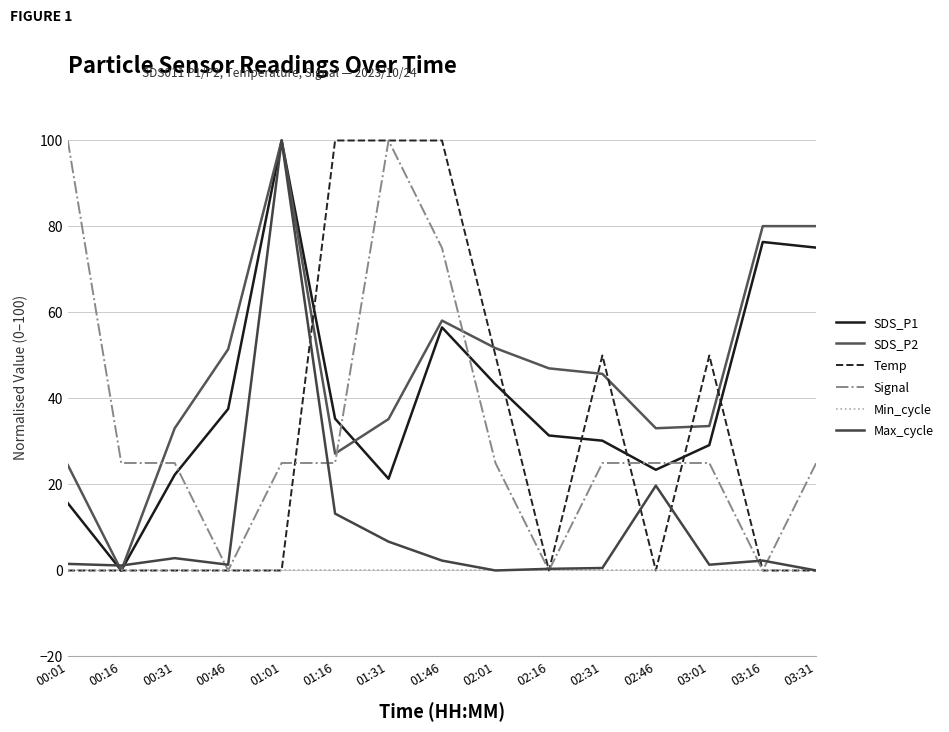

The value of Max_cycle at 02:31 is 0.6. True or false?

True